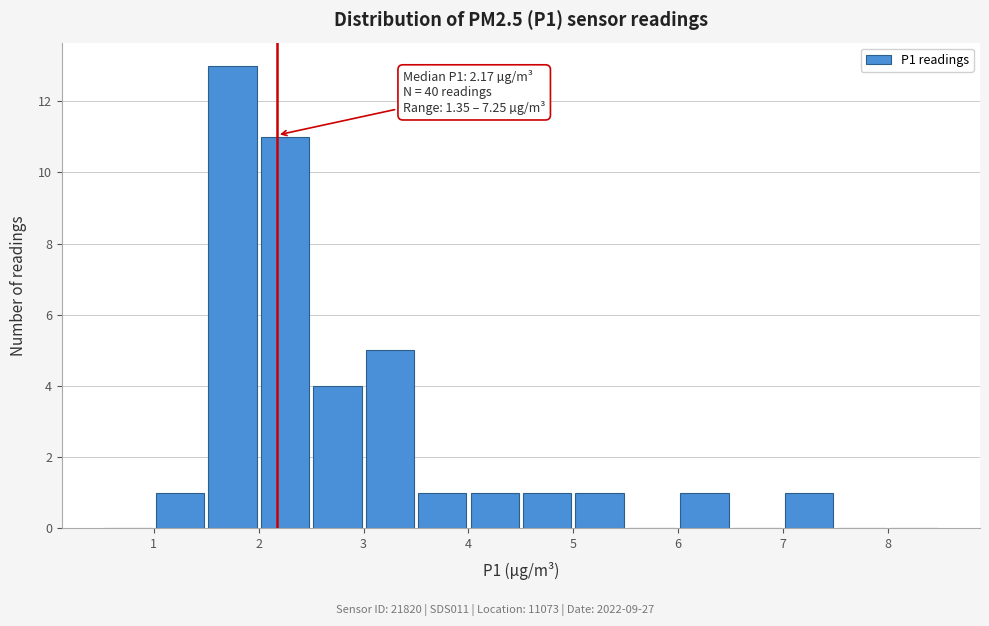

Which range on the x-axis has the tallest bar?

1.5 to 2.0